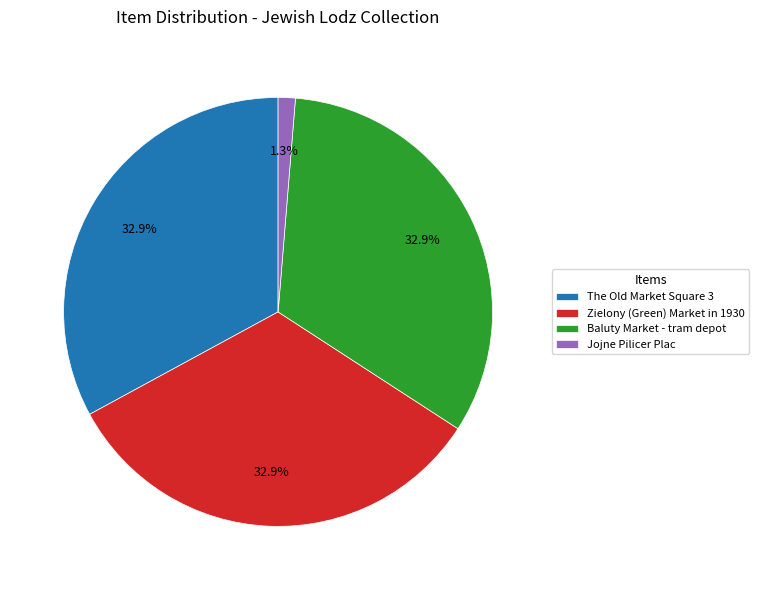

Which category has the smallest portion of the pie?

Jojne Pilicer Plac